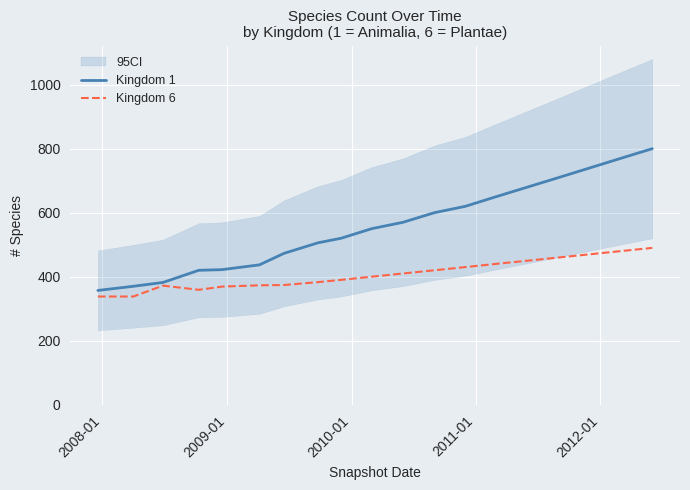

How many lines are shown in the chart?

2